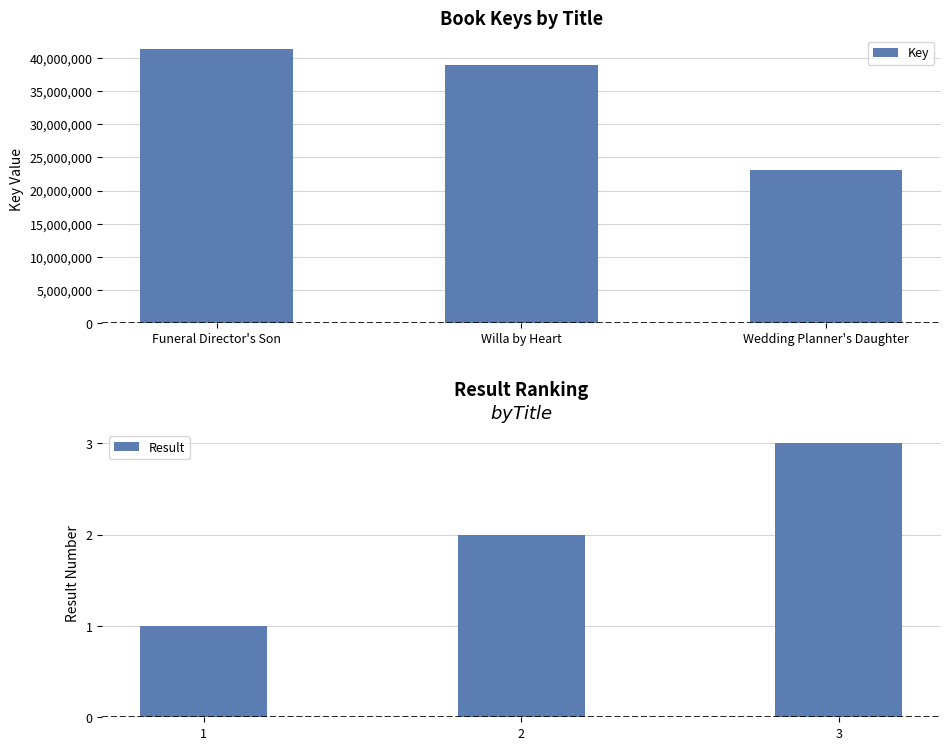

What is the greatest value displayed?

41335885